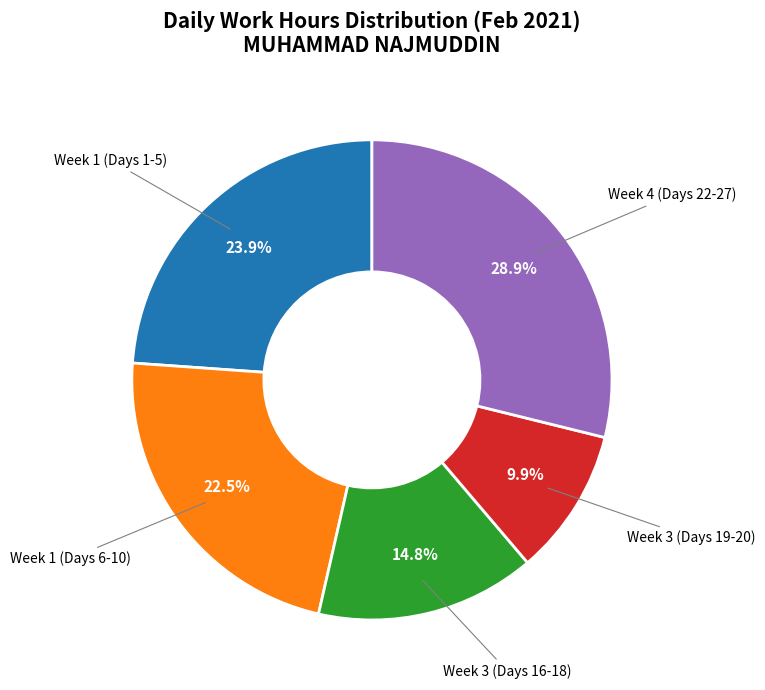

Is there a majority slice in this chart?

No